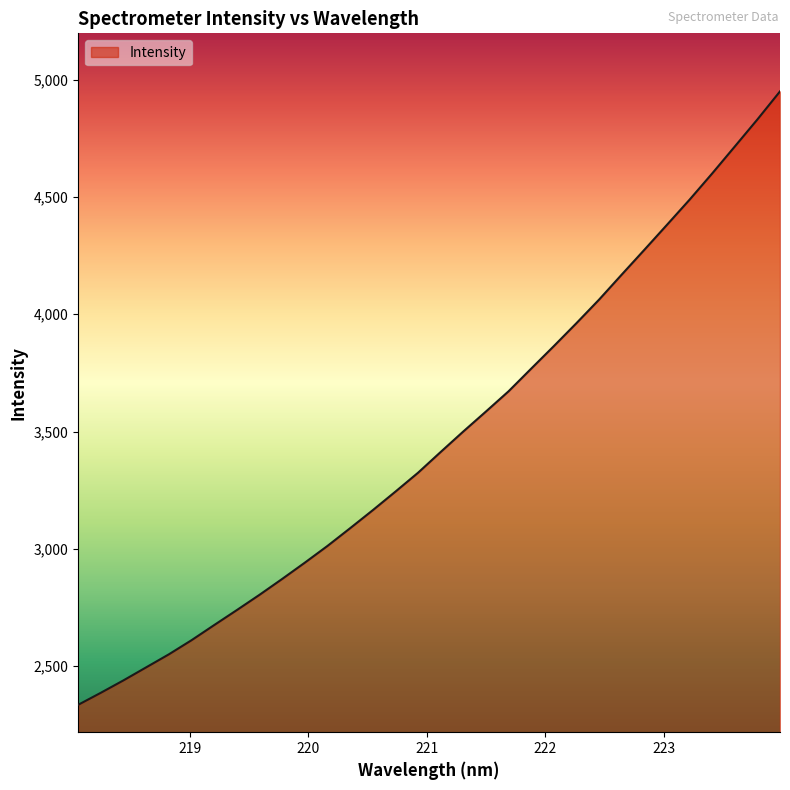

What is the difference between the second highest and second lowest values?

2444.1